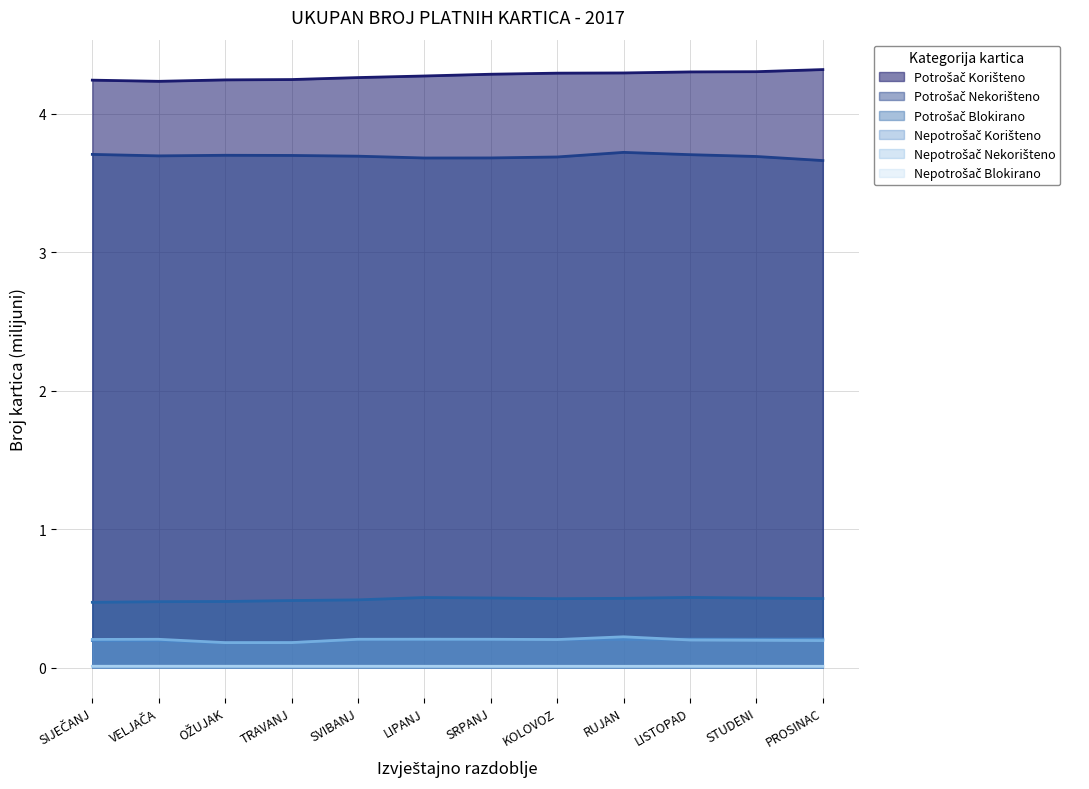

The Potrošač Nekorišteno series shows 5.6 at LISTOPAD. True or false?

False